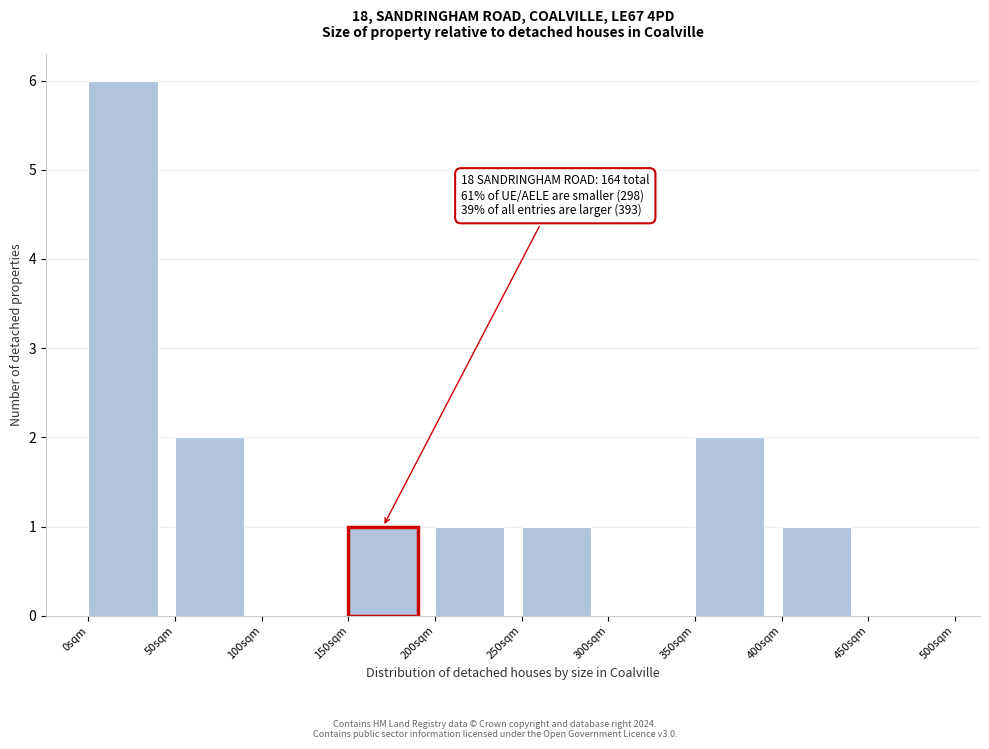

Over which range of the x-axis is the bar tallest?

0 to 50